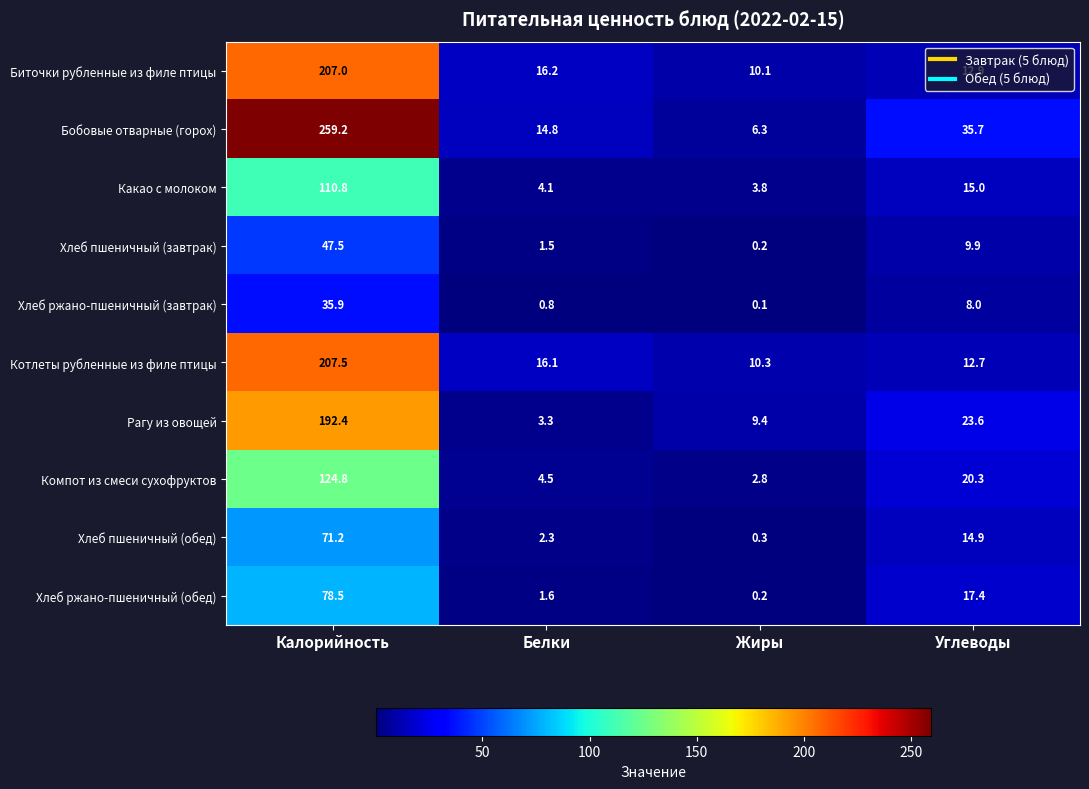

Rank the series by their maximum value, from highest to lowest.

Бобовые отварные (горох), Котлеты рубленные из филе птицы, Биточки рубленные из филе птицы, Рагу из овощей, Компот из смеси сухофруктов, Какао с молоком, Хлеб ржано-пшеничный (обед), Хлеб пшеничный (обед), Хлеб пшеничный (завтрак), Хлеб ржано-пшеничный (завтрак)